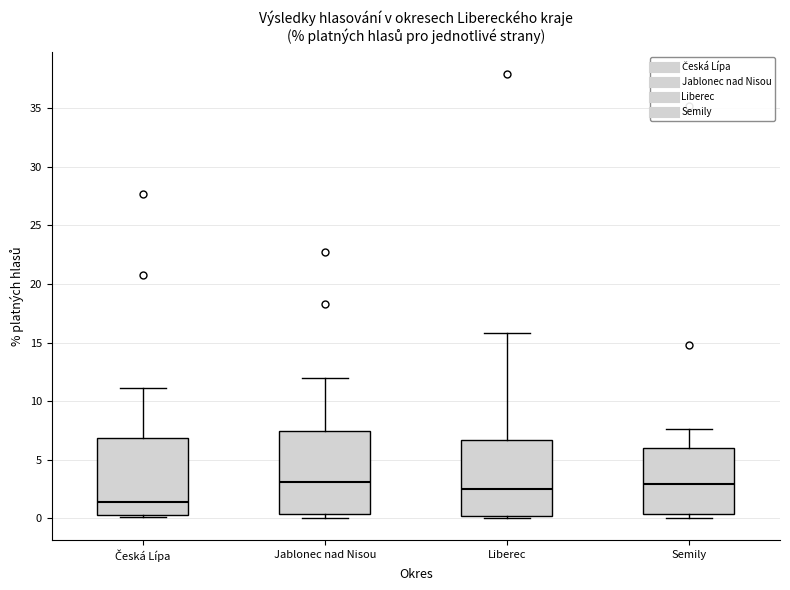

Reading left to right, read every box against the y-axis: the position of its median line, the range the box covers, and the ends of its whiskers. The values are not printed on the chart, so give them approximately, as read against the axis.

Česká Lípa: median 1.5, box 0.5 to 7.0, whiskers 0.0 to 11.0
Jablonec nad Nisou: median 3.0, box 0.5 to 7.5, whiskers 0.0 to 12.0
Liberec: median 2.5, box 0.0 to 6.5, whiskers 0.0 (just below the box's lower edge) to 16.0
Semily: median 3.0, box 0.5 to 6.0, whiskers 0.0 to 7.5